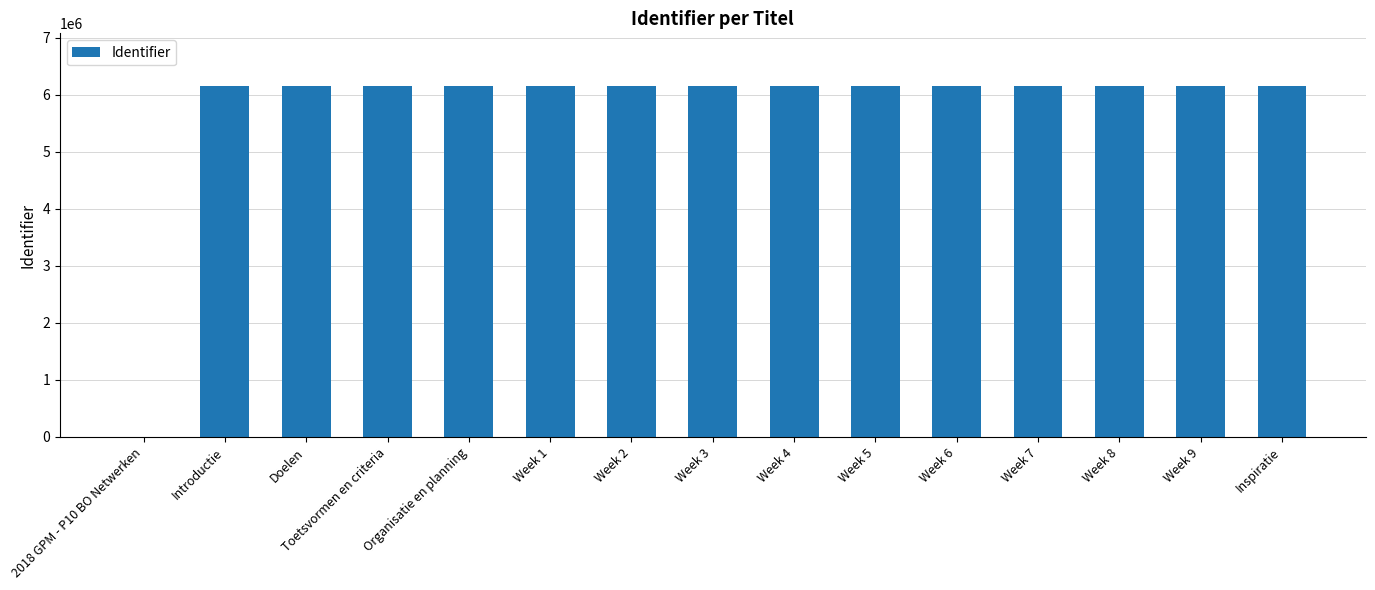

What is the average value?

5746578